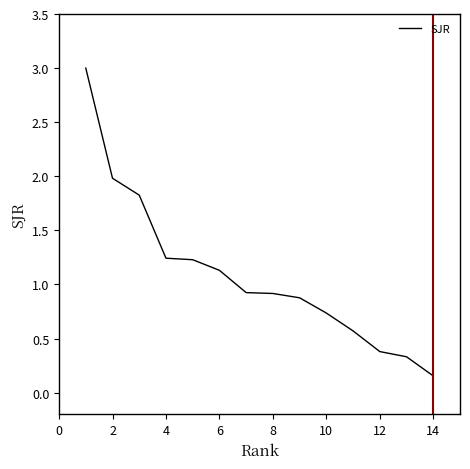

True or false: the data has more than 1 interior local peaks.

False